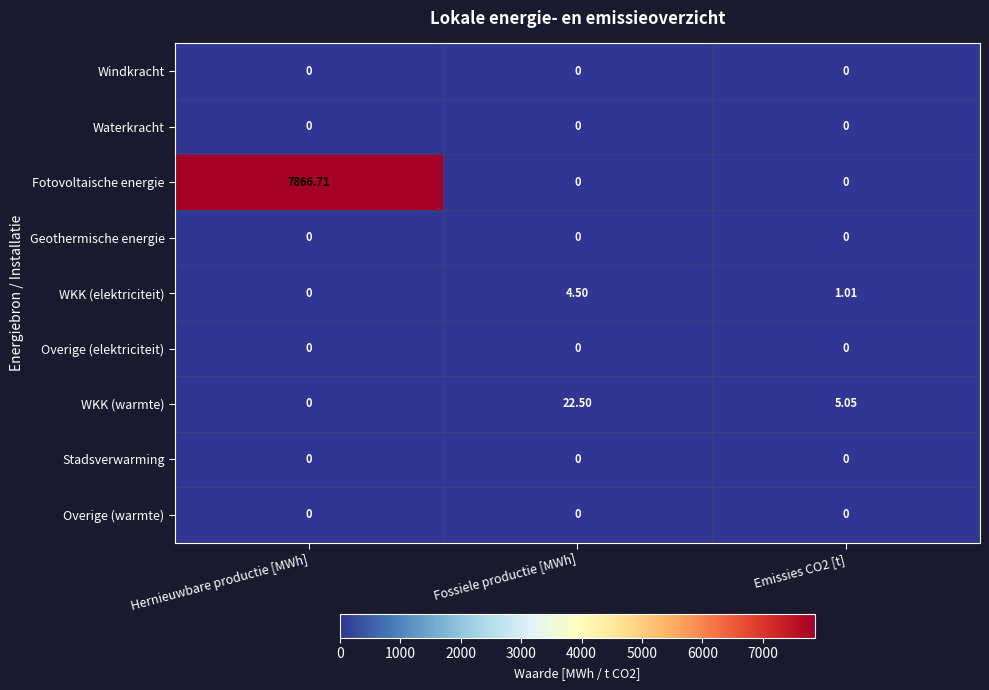

Which series has the largest total across all categories?

Fotovoltaische energie